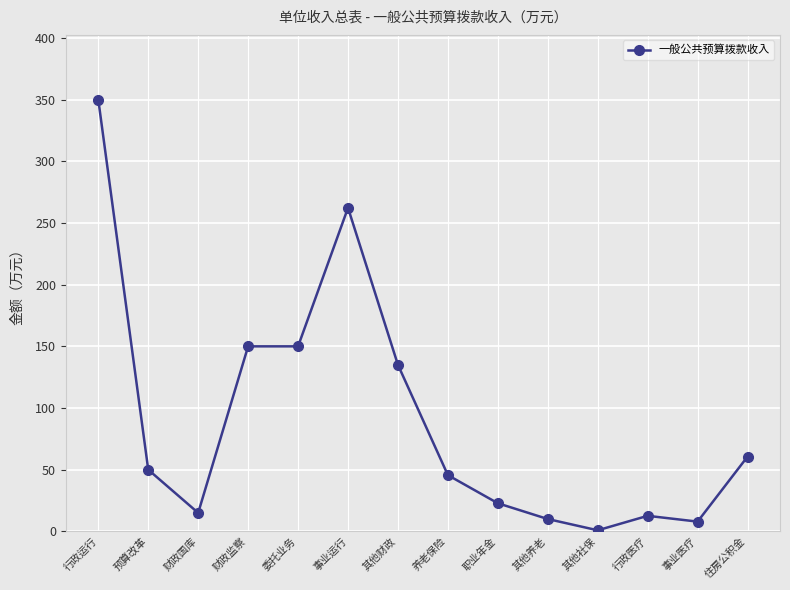

What is the difference between the values at 财政监察 and 预算改革?

100.0